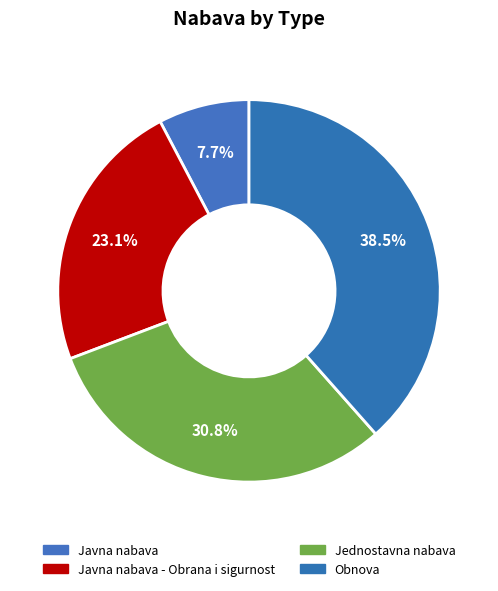

Is there any slice that represents more than half of the pie?

No